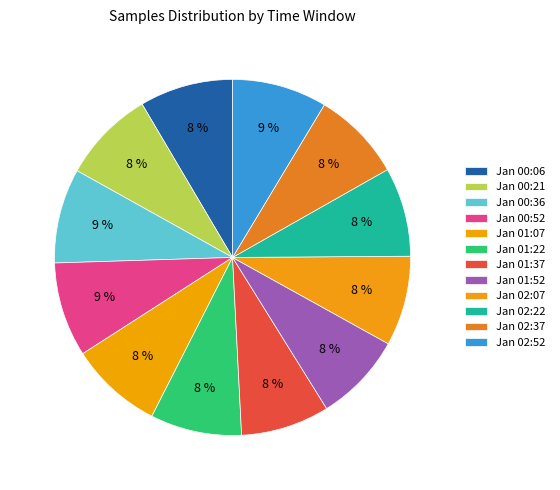

Count the number of slices in the pie.

12